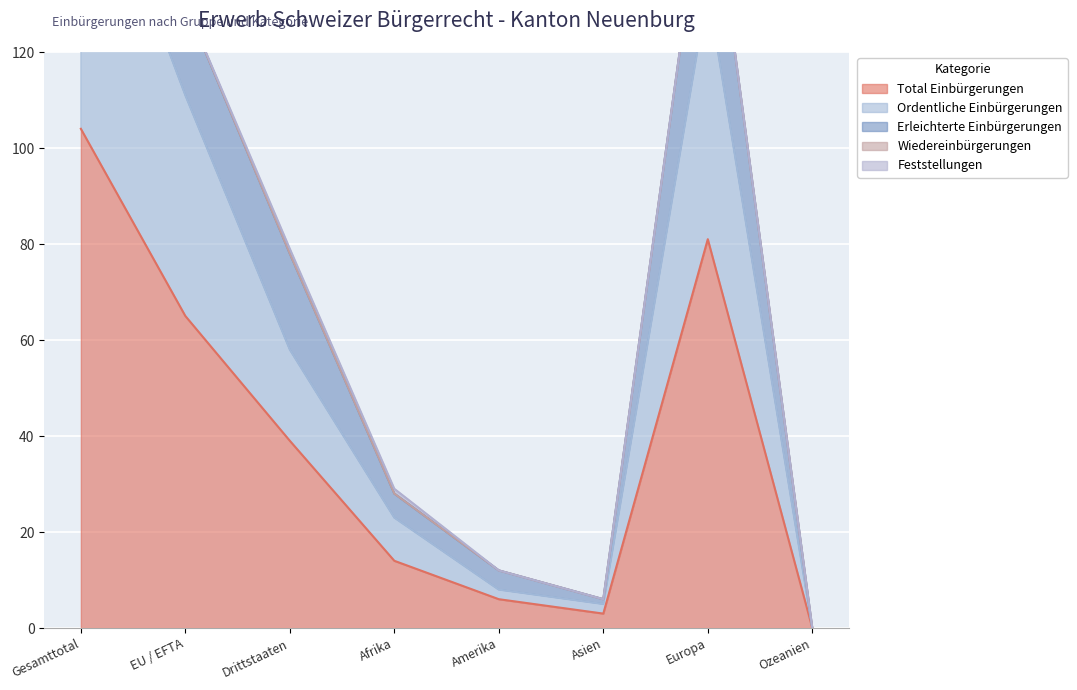

At Gesamttotal, list the series in order from largest to smallest.

Erleichterte Einbürgerungen, Ordentliche Einbürgerungen, Total Einbürgerungen